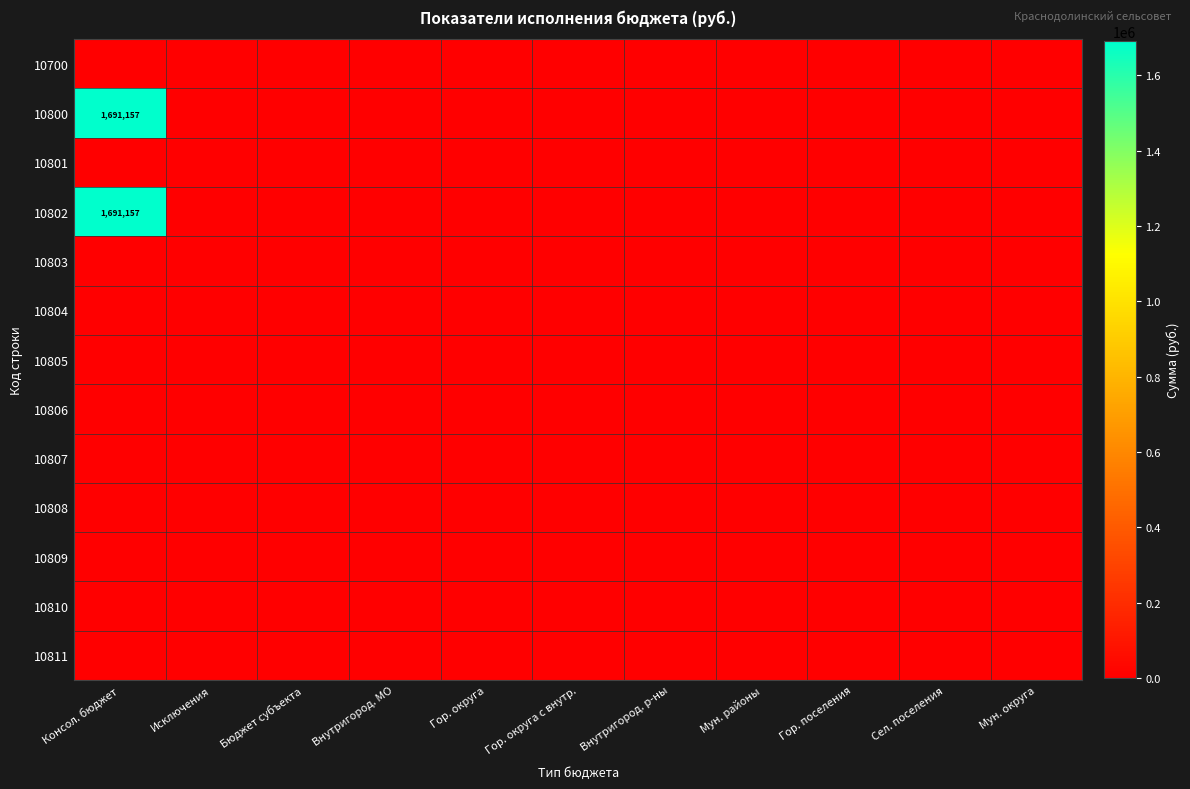

List the labels in order of 10804 value, largest first.

Консол. бюджет, Исключения, Бюджет субъекта, Внутригород. МО, Гор. округа, Гор. округа с внутр., Внутригород. р-ны, Мун. районы, Гор. поселения, Сел. поселения, Мун. округа